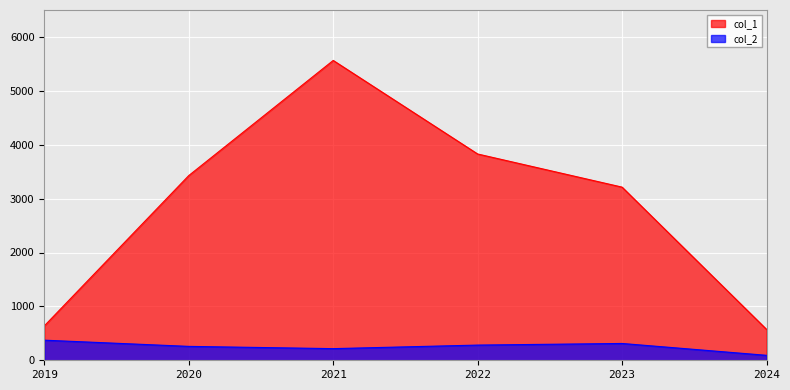

How many data points in col_2 are less than 282?

3